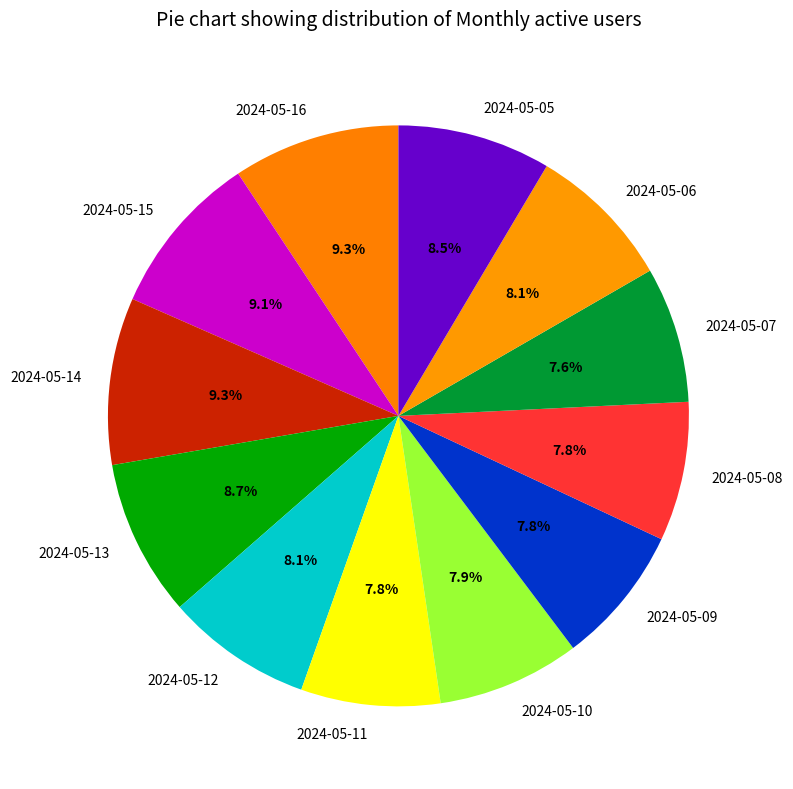

To the nearest percent, what portion does 2024-05-10 represent?

8%